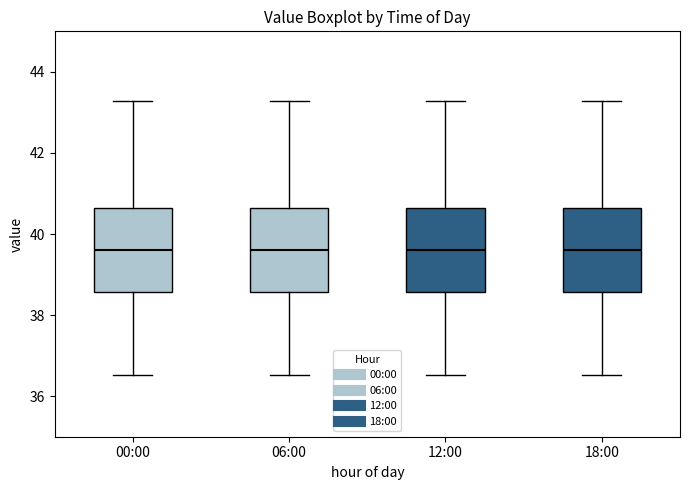

Reading left to right, transcribe this box plot: for each box, give where its median line is, the range the box spans, and where its two whiskers end, as read against the y-axis. The values are not printed on the chart, so give them approximately, as read against the axis.

00:00: median 39.6, box 38.6 to 40.6, whiskers 36.6 to 43.2
06:00: median 39.6, box 38.6 to 40.6, whiskers 36.6 to 43.2
12:00: median 39.6, box 38.6 to 40.6, whiskers 36.6 to 43.2
18:00: median 39.6, box 38.6 to 40.6, whiskers 36.6 to 43.2